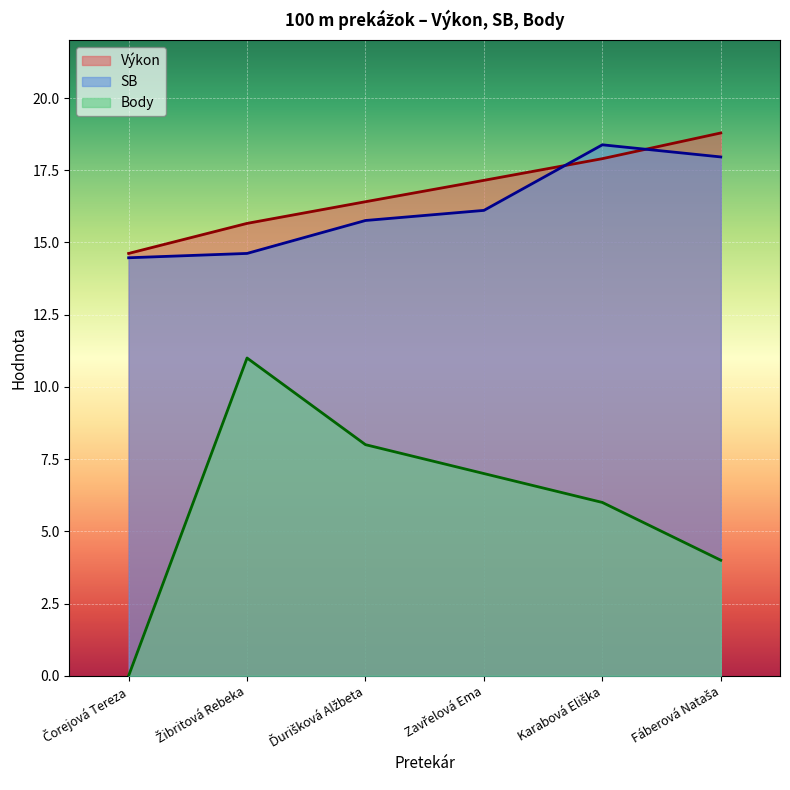

Which series ends up on top after the final intersection of Výkon and SB?

Výkon